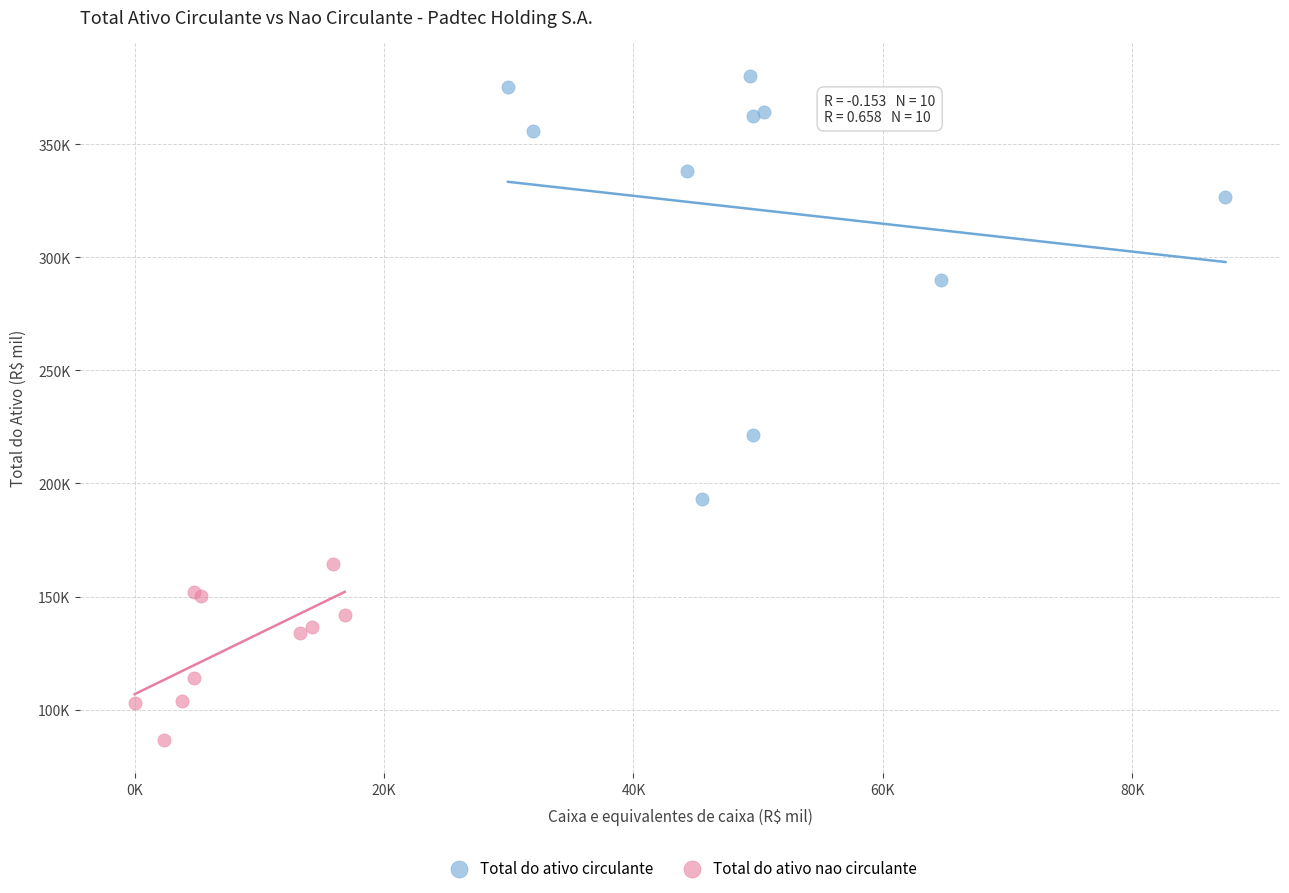

What are all the series names shown in the legend?

Total do ativo circulante, Total do ativo nao circulante